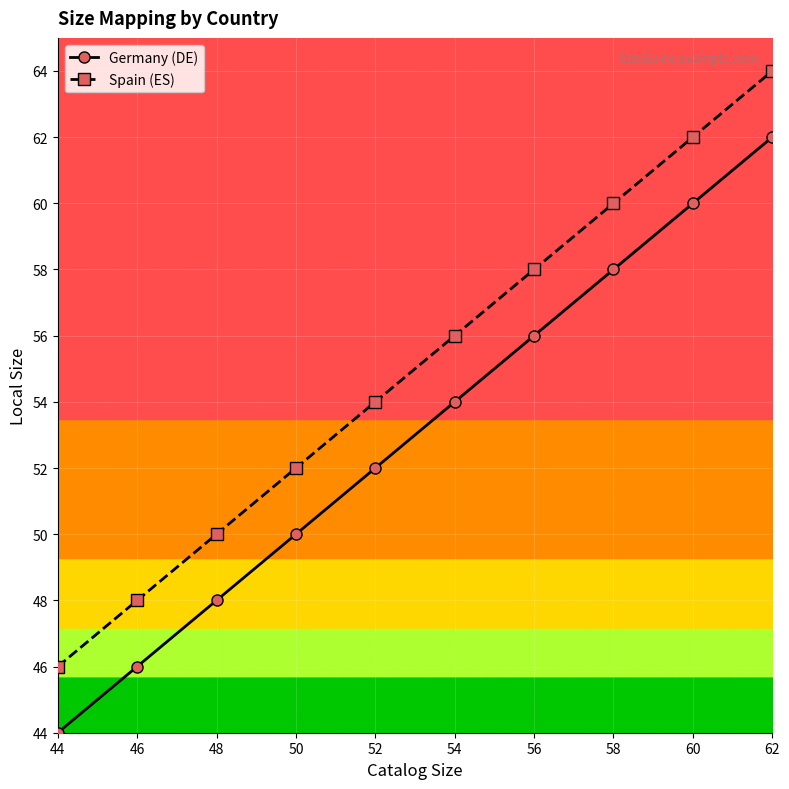

What is the difference between the second highest and minimum values in the Spain (ES) series?

16